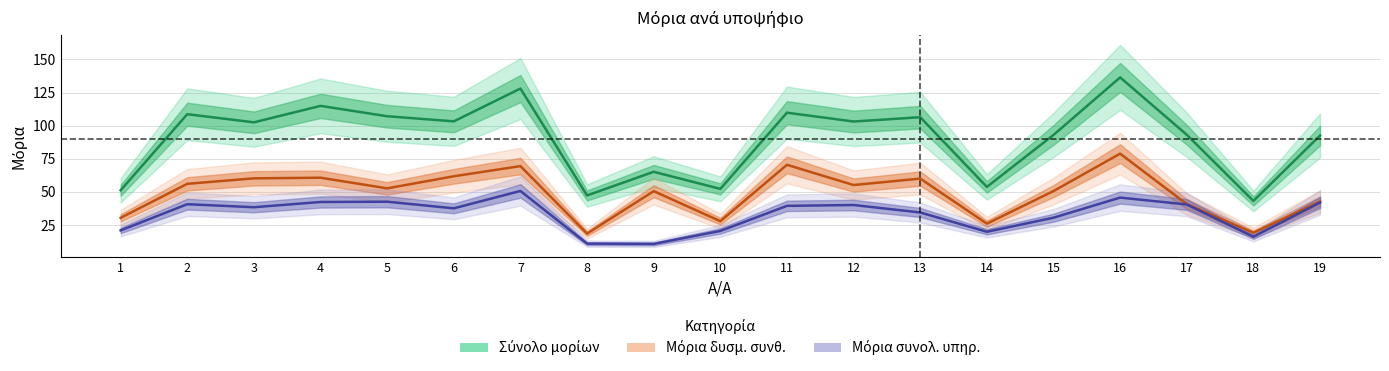

The value of Σύνολο μορίων at 8 is 65.0. True or false?

False